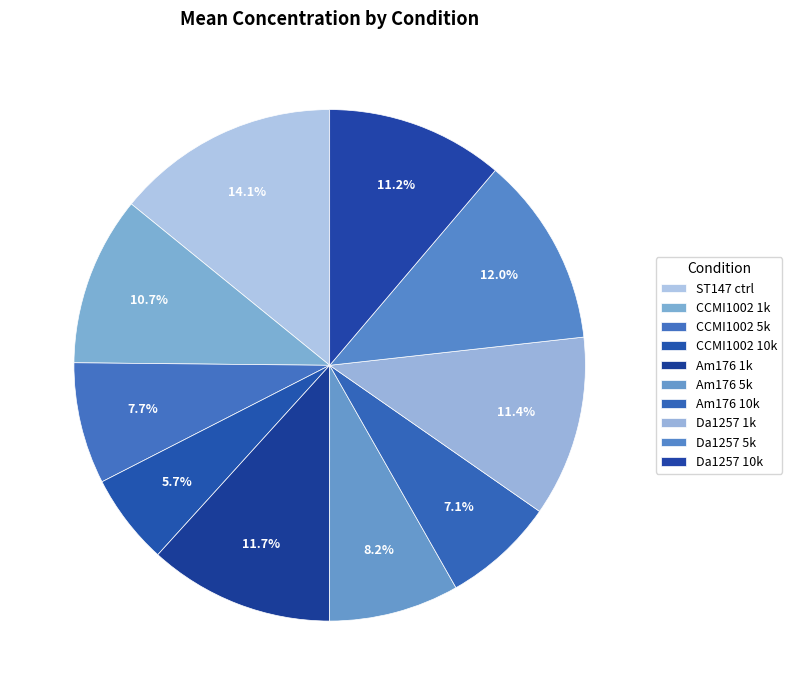

How many slices are in this pie chart?

10